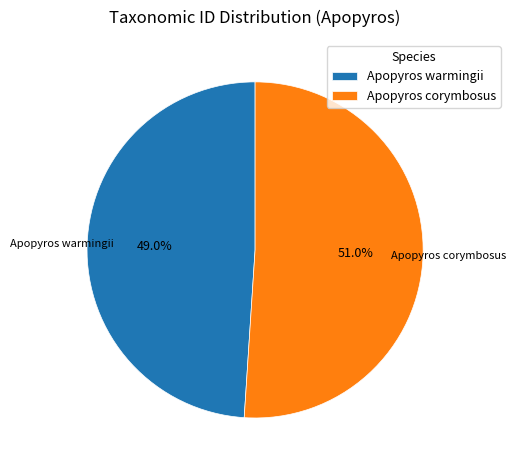

Is it true that Apopyros warmingii is 49% of the pie?

True